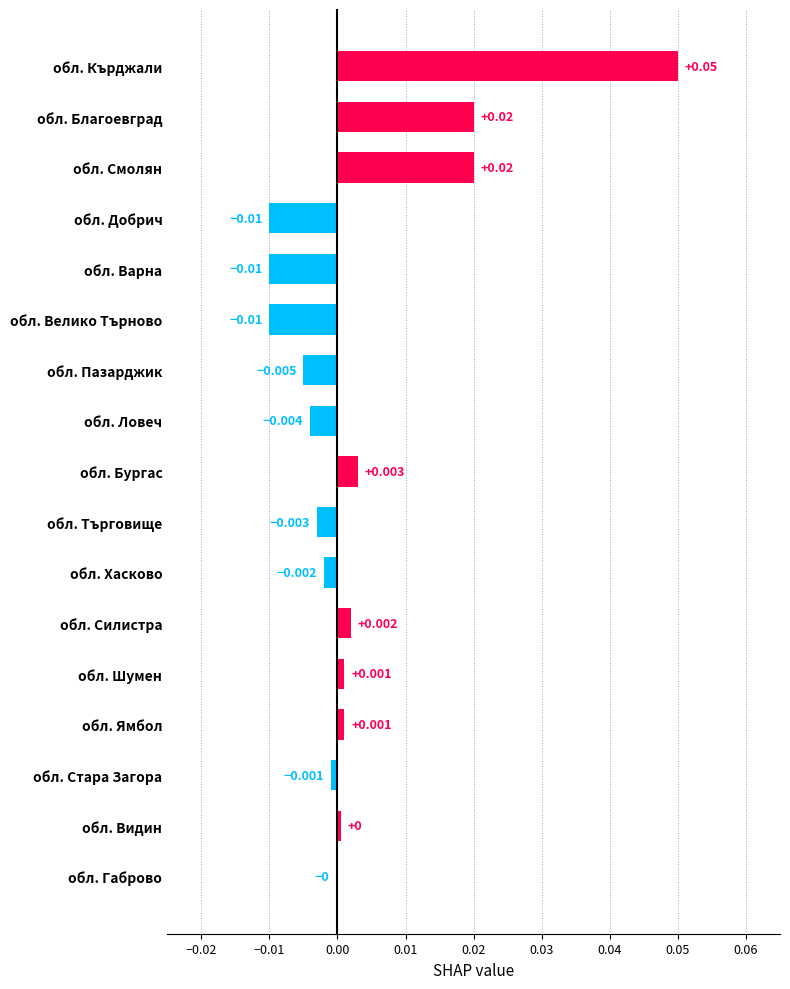

At which label is the value closest to 0?

обл. Габрово